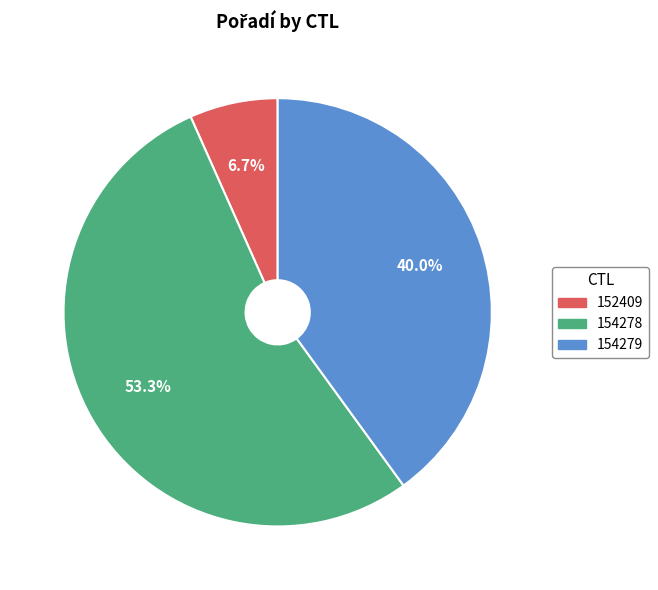

What portion of the pie excludes 152409?

93.3%